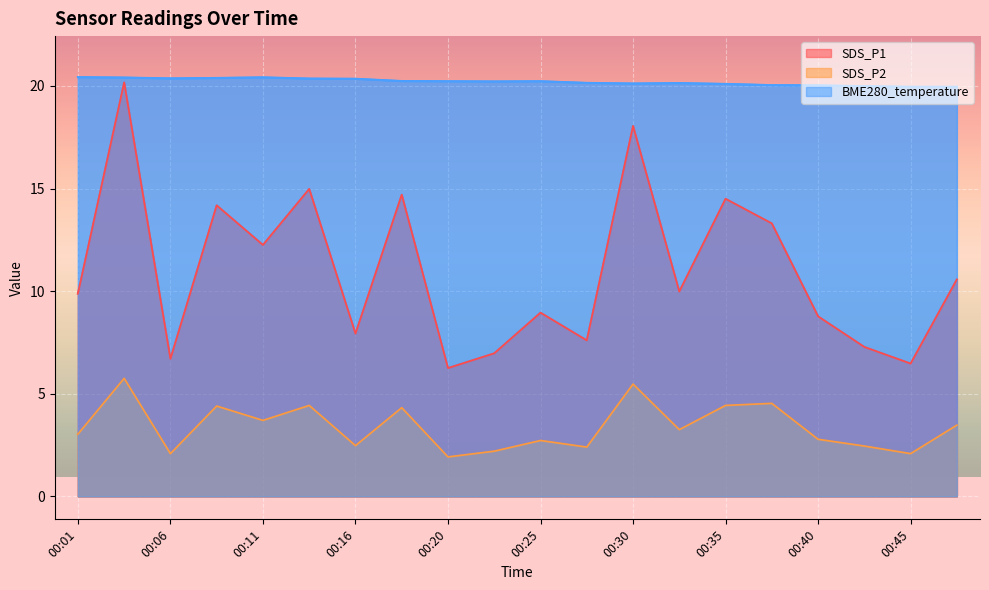

At which category does SDS_P1 reach its first local peak?

00:03